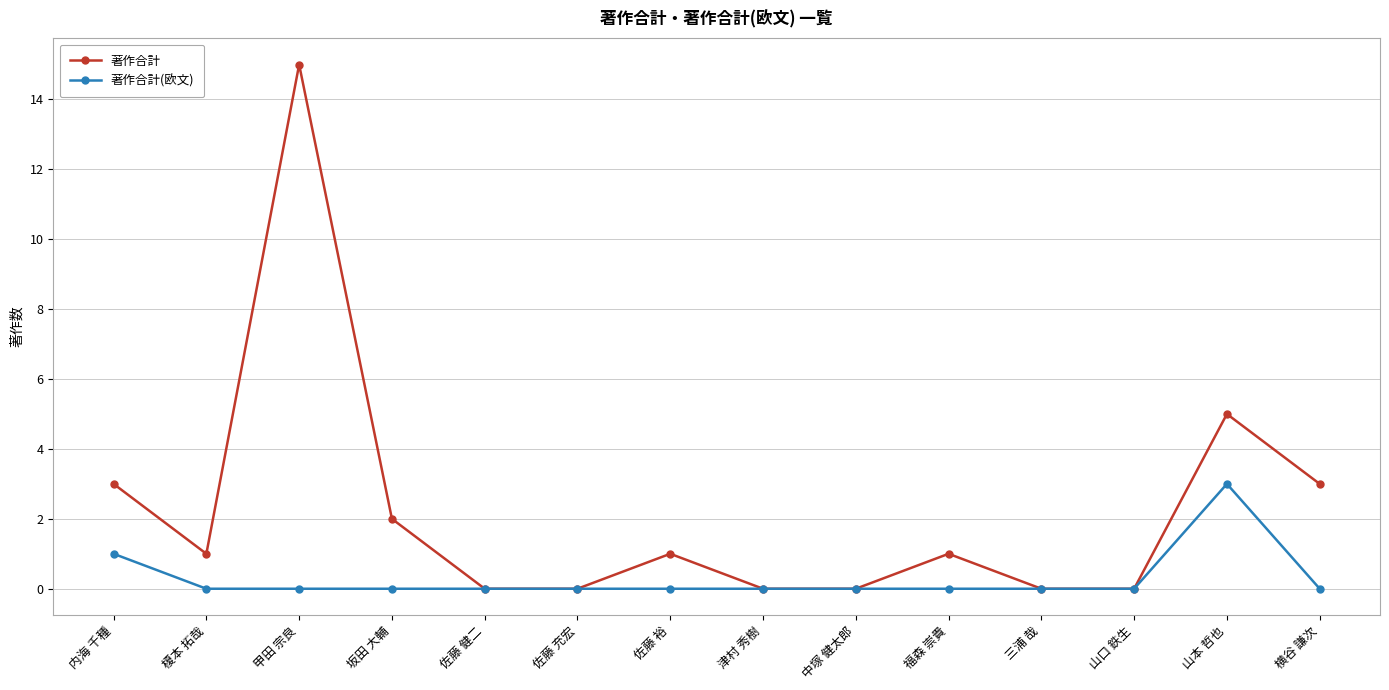

At how many categories does at least one series exceed 12?

1